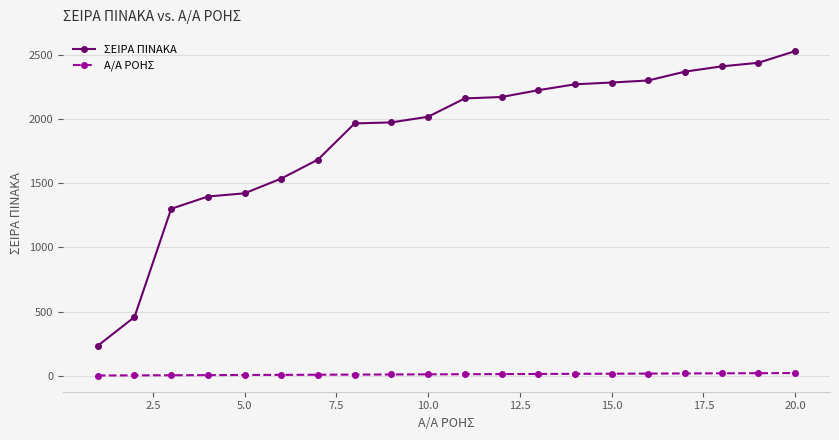

What is the average value of the ΣΕΙΡΑ ΠΙΝΑΚΑ series?

1858